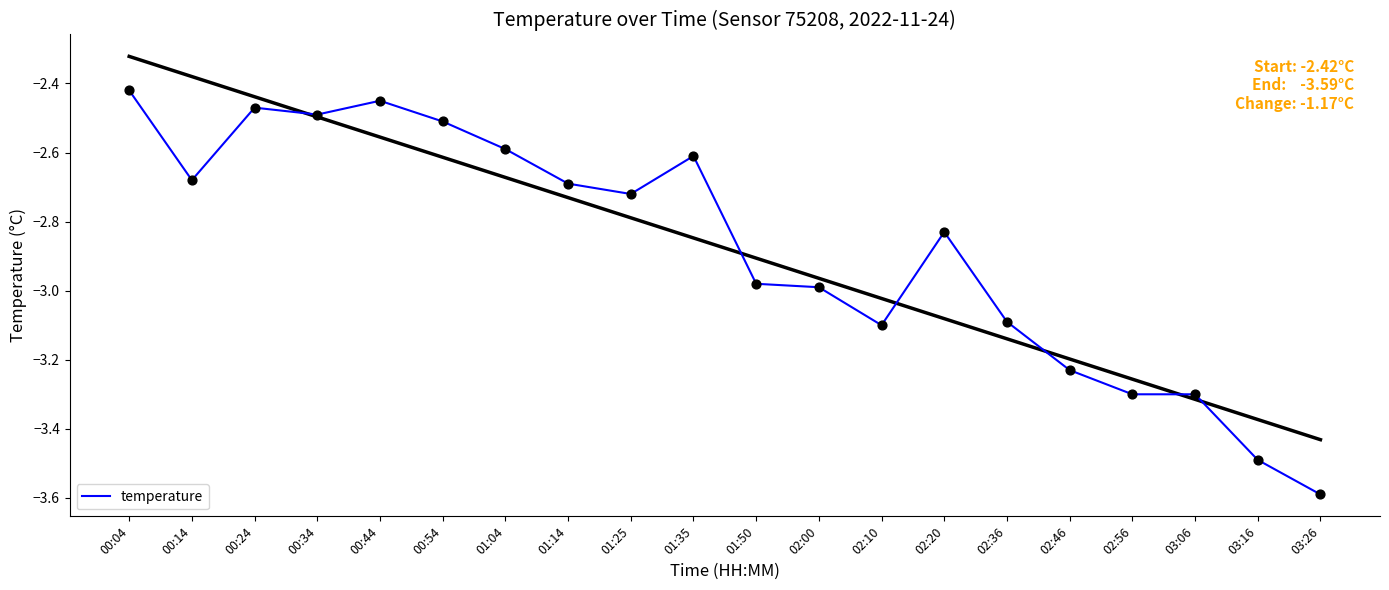

What is the change in value from 00:44 to 02:36?

-0.6